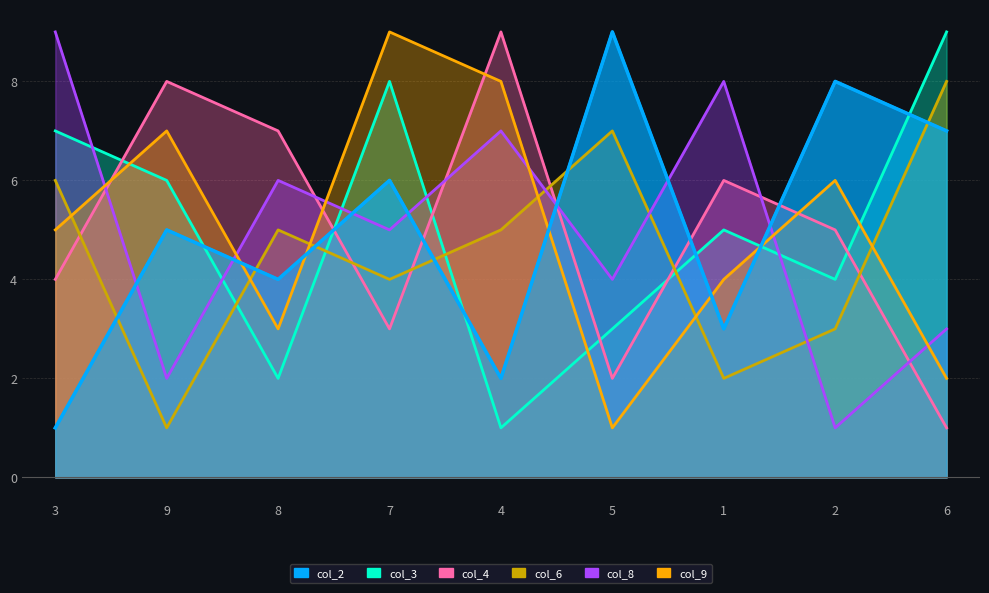

How many lines are shown in the chart?

6